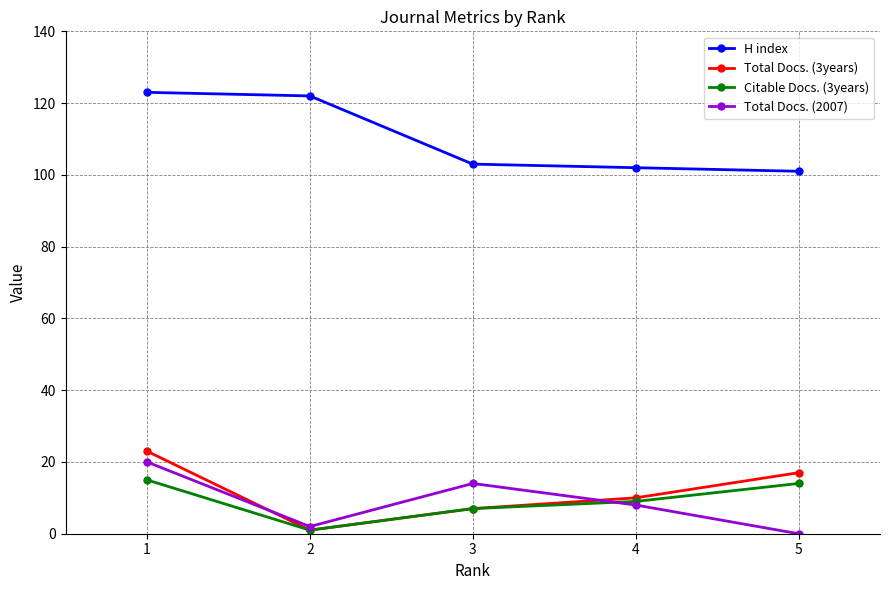

True or false: Total Docs. (3years) has a value of 10 at 4.

True